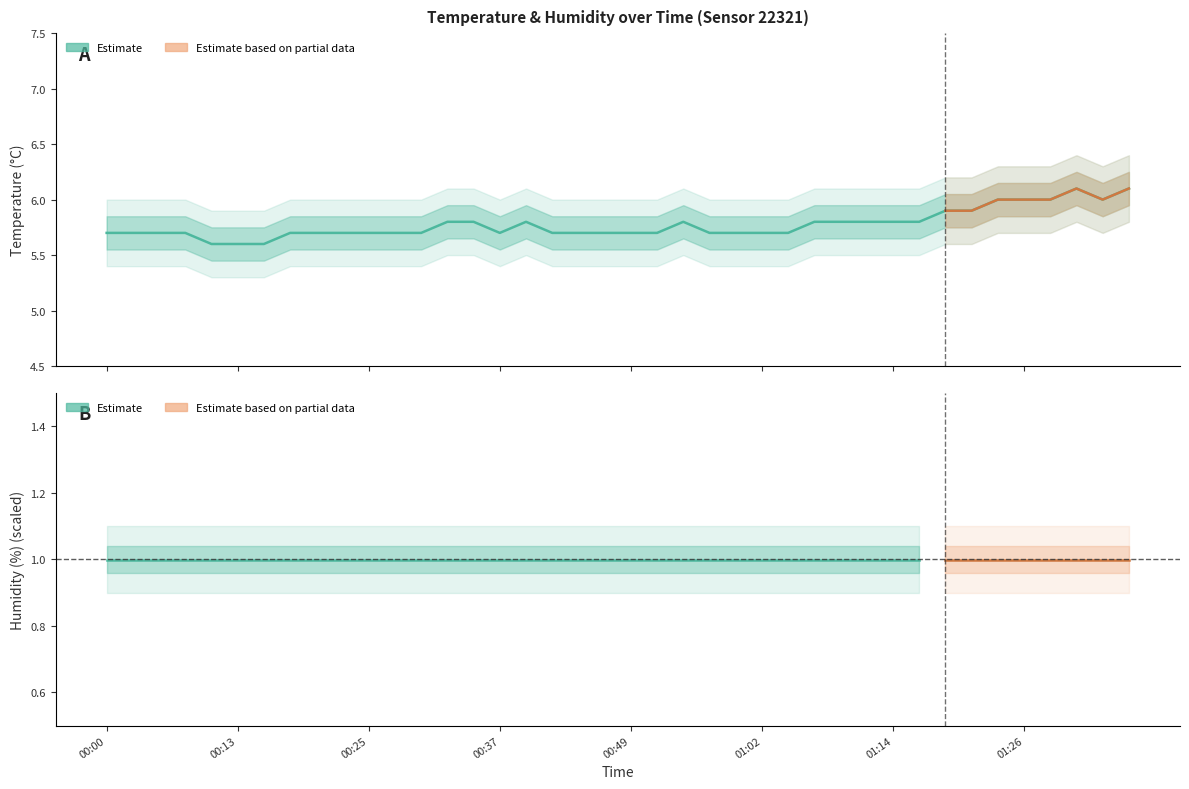

True or false: the data has more than 0 interior local peaks.

True